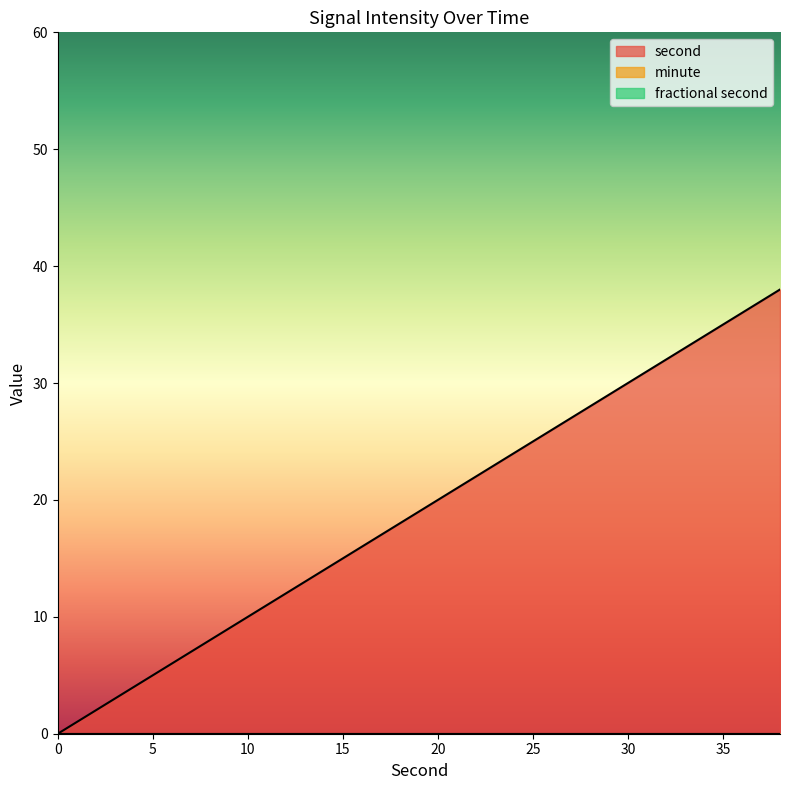

Which series changed the most between 8 and 24?

second